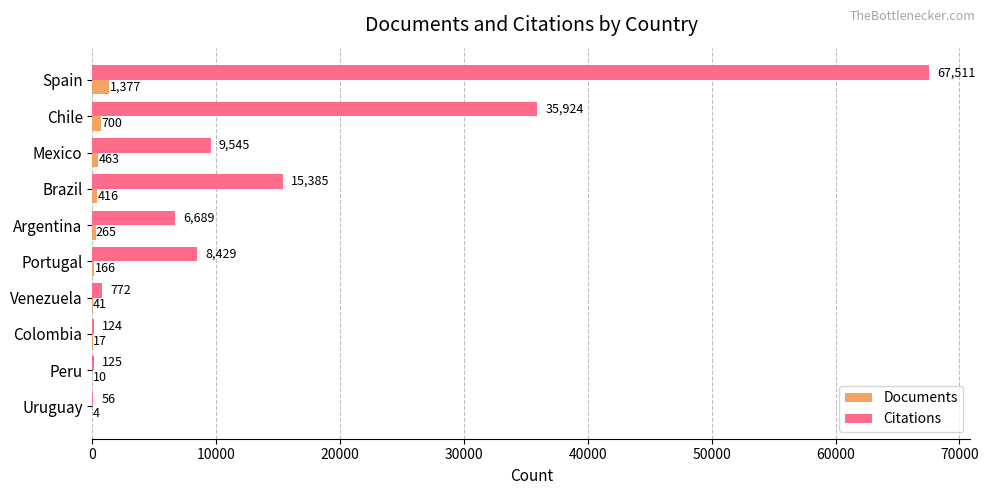

The value of Citations at Brazil is 8454. True or false?

False